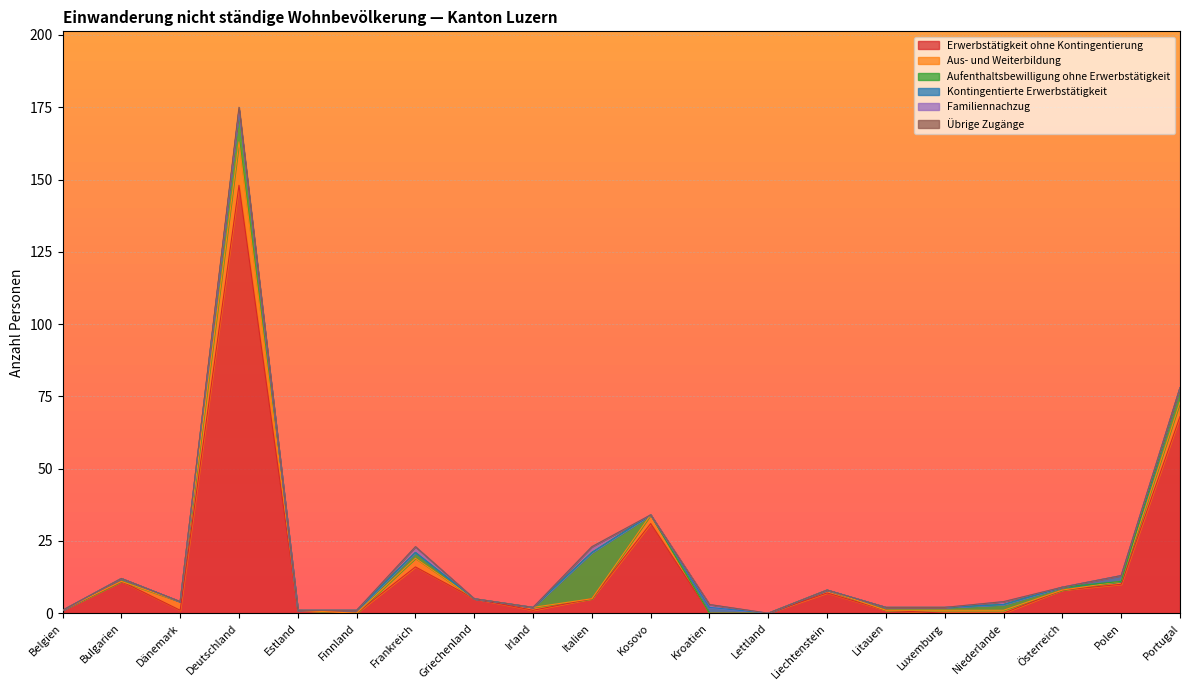

At which label does Übrige Zugänge reach its minimum?

Belgien